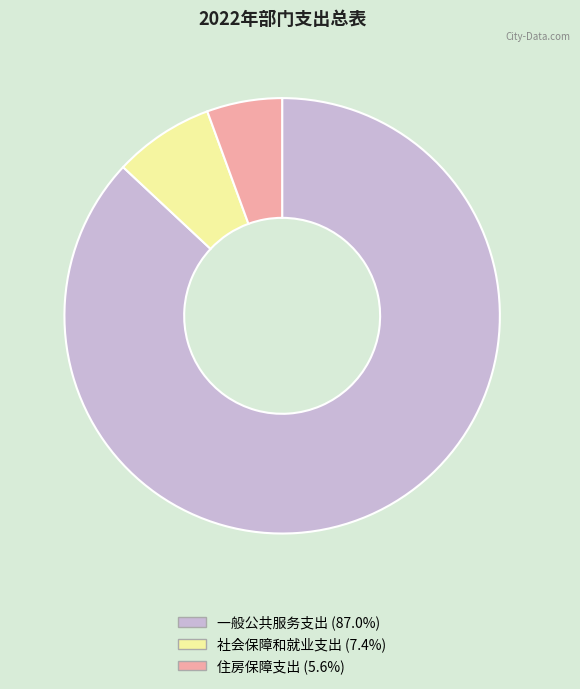

The 一般公共服务支出 slice represents 87% of the pie. True or false?

True